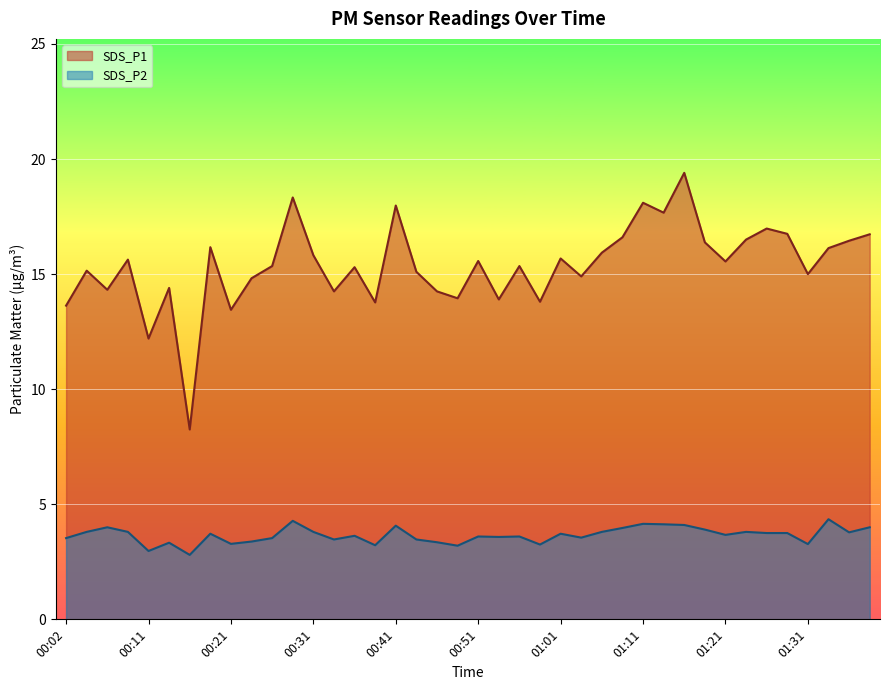

At which category is the sum across all series the highest?

01:16